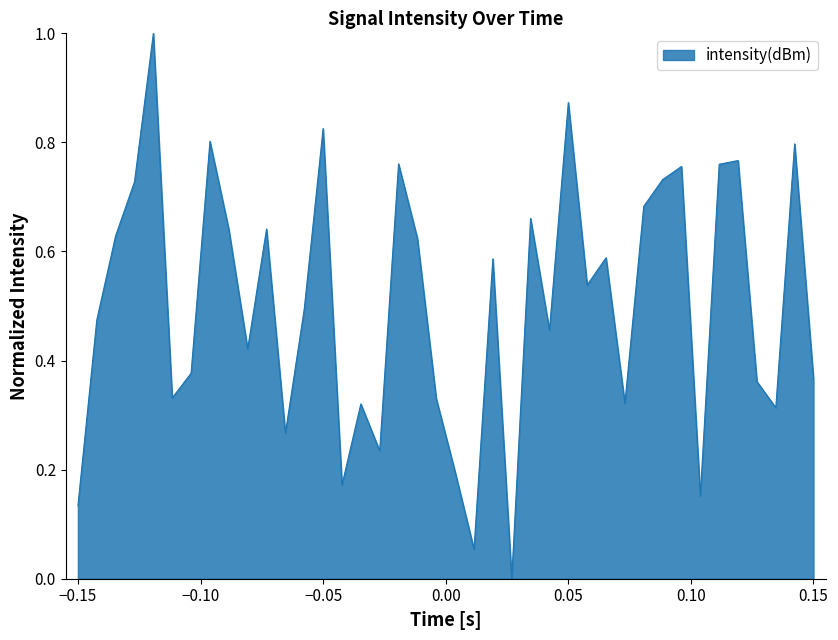

What is the greatest value displayed?

1.0